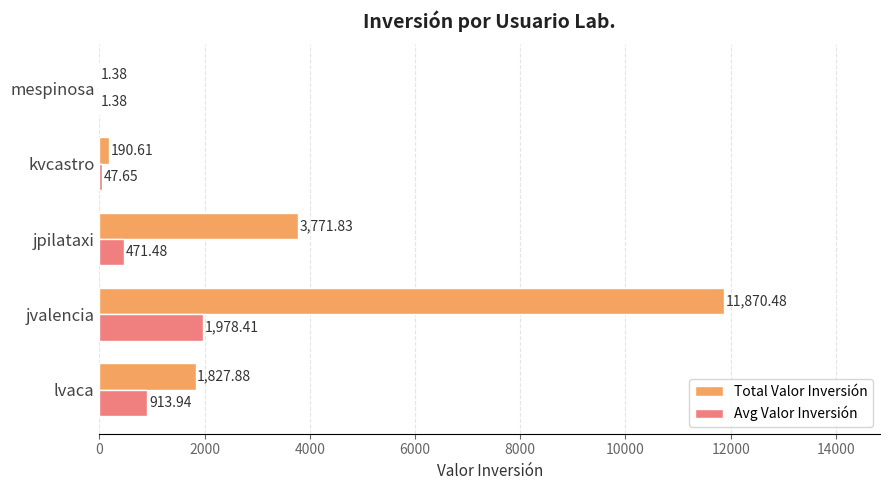

Which series changed the most between jvalencia and kvcastro?

Total Valor Inversión